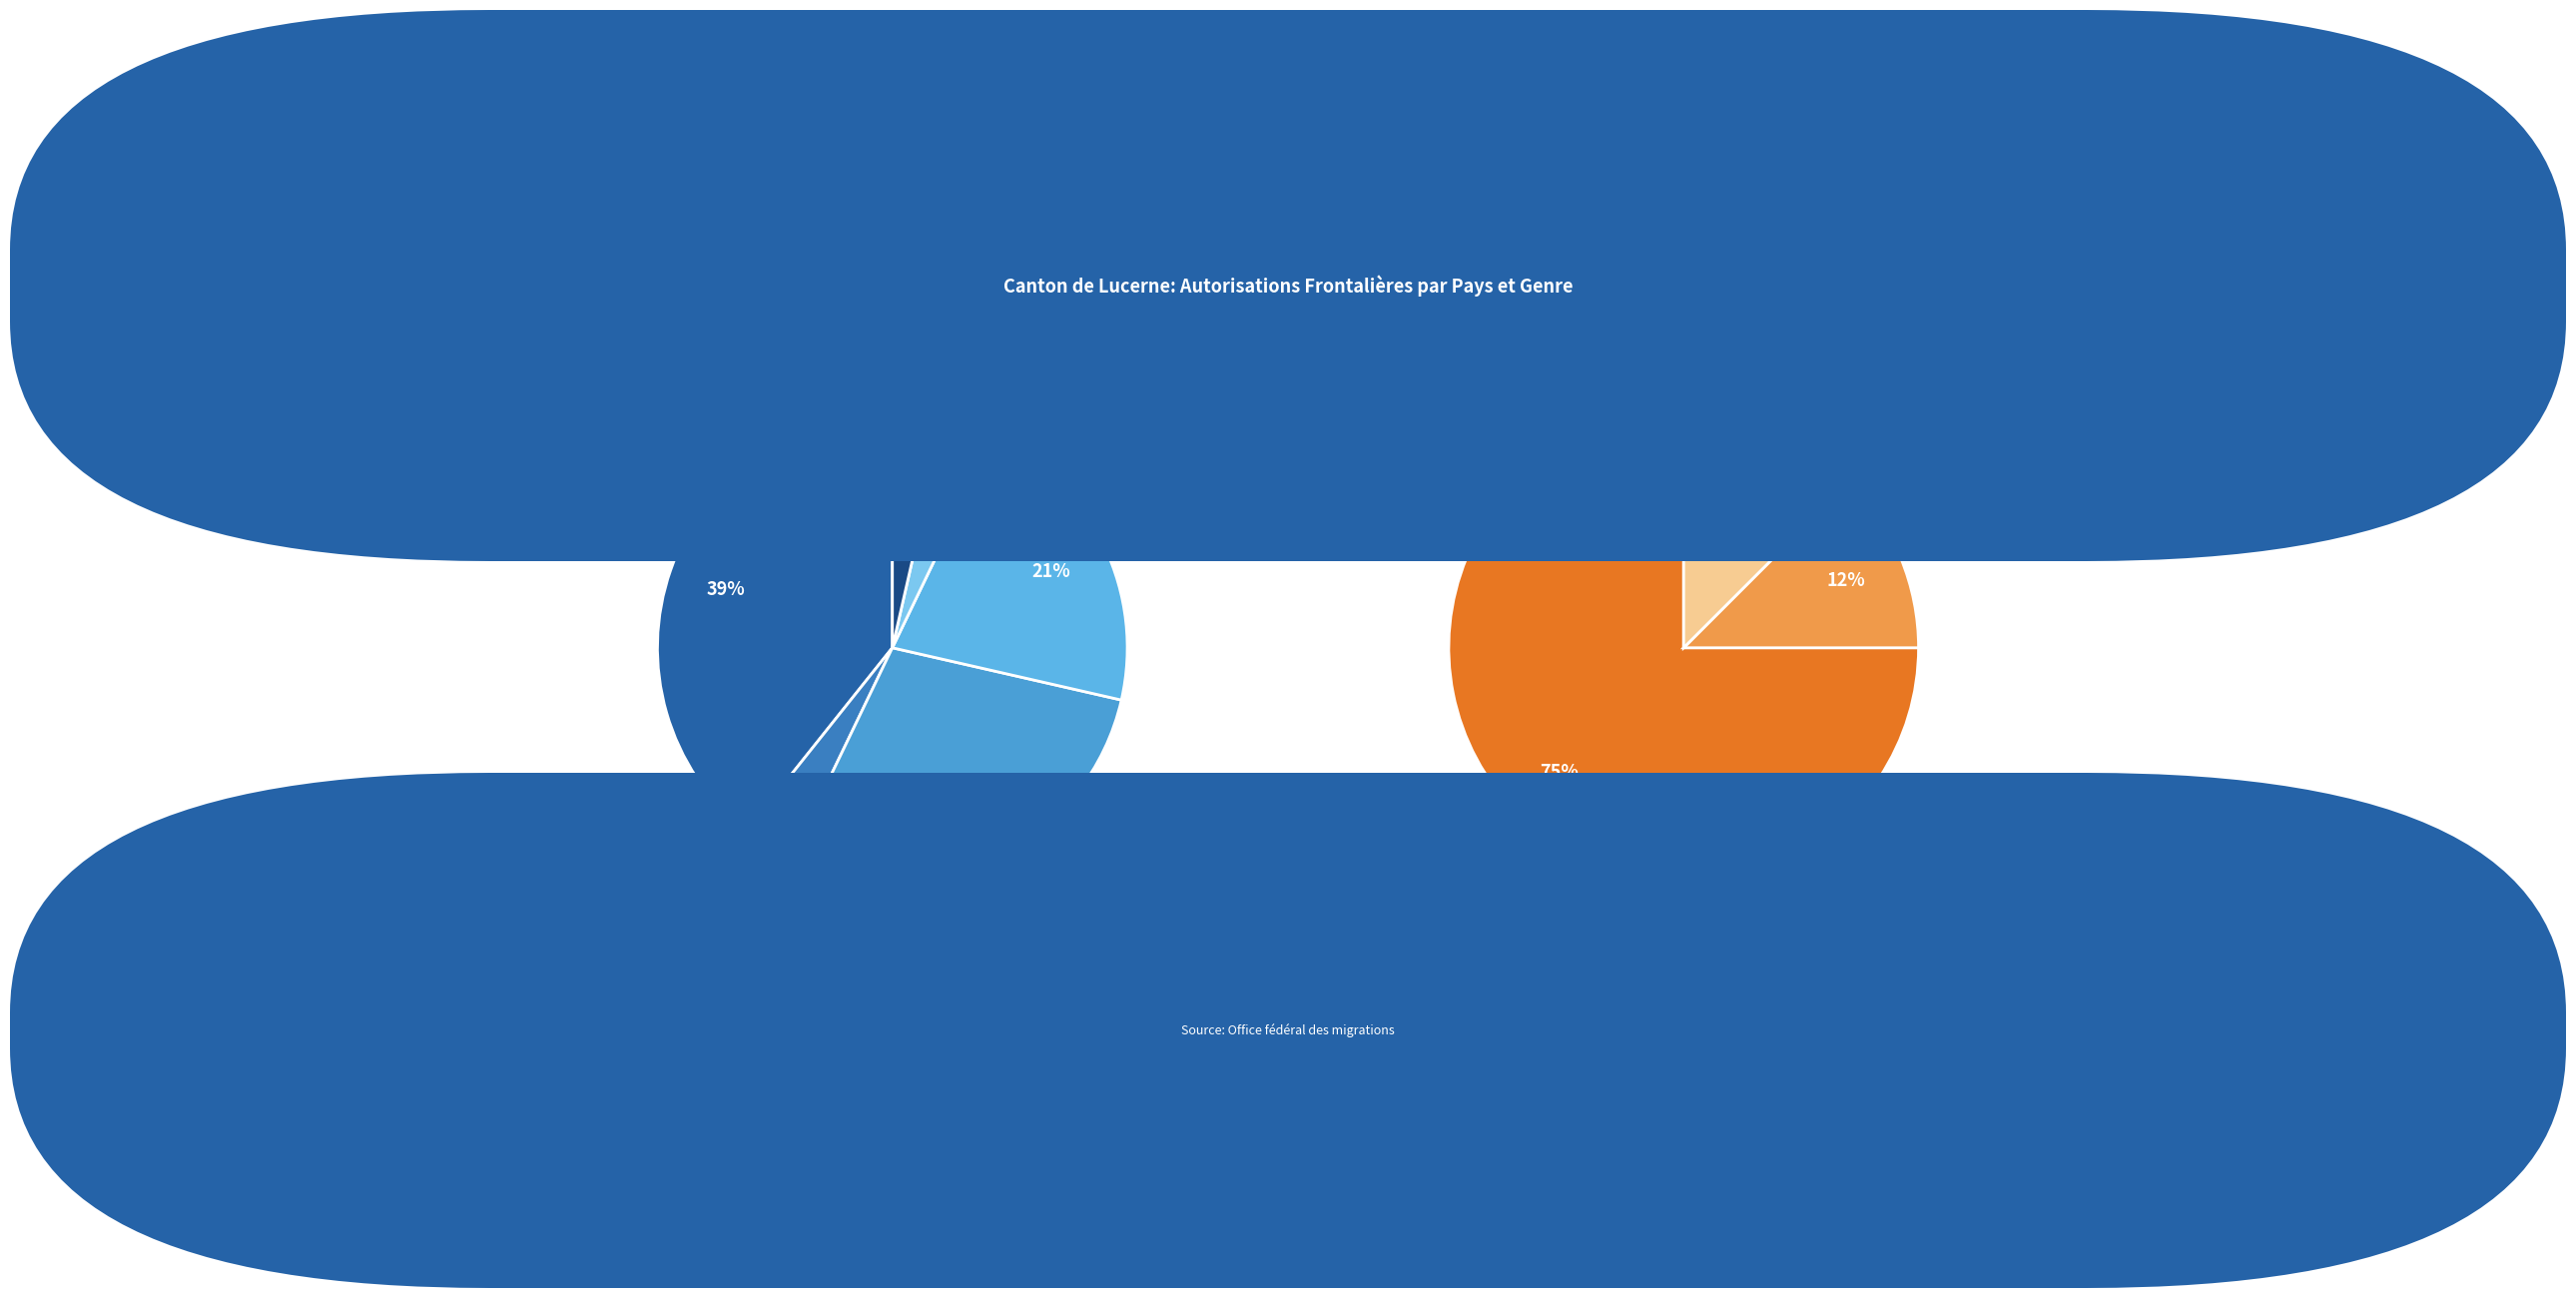

To the nearest percent, what is the difference between the largest and smallest slice percentages?

36%